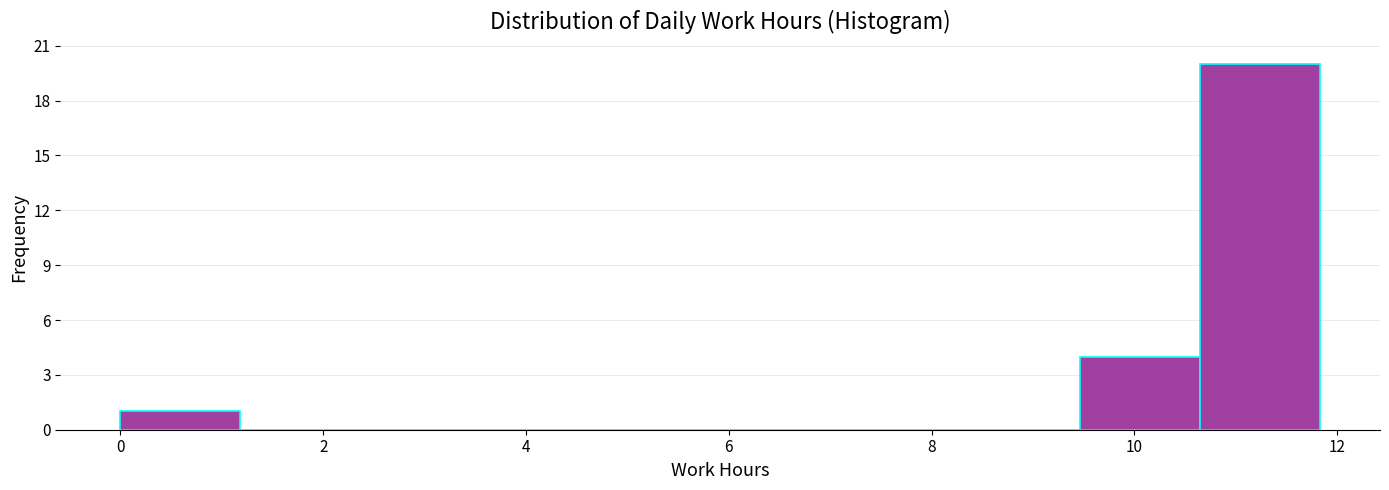

How tall is the bar that spans 0.0 to 1.2 on the x-axis? Neither the bar edges nor the heights are printed on the chart, so give them approximately, as read against the axes.

1